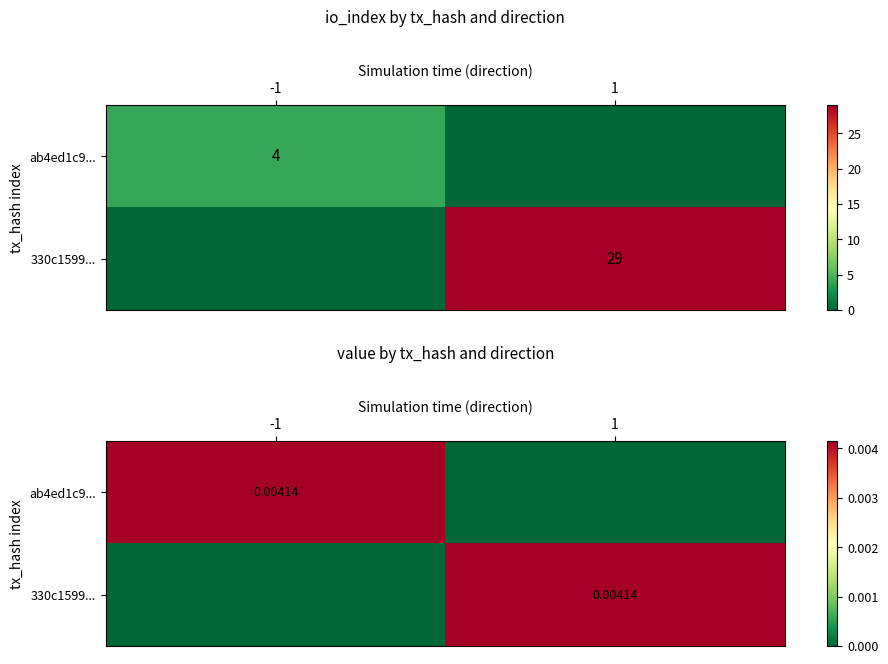

Where is 330c1599... nearest to the value 0?

-1